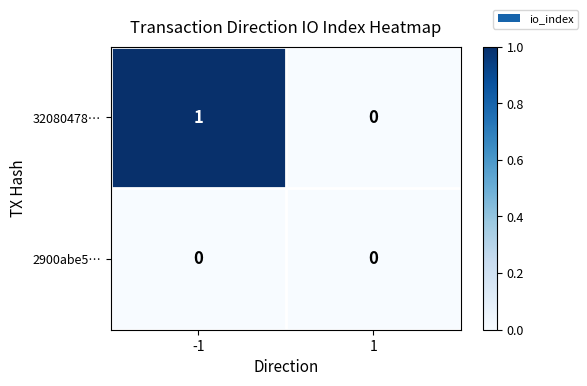

List the series in order of their overall mean, lowest first.

2900abe5…, 32080478…